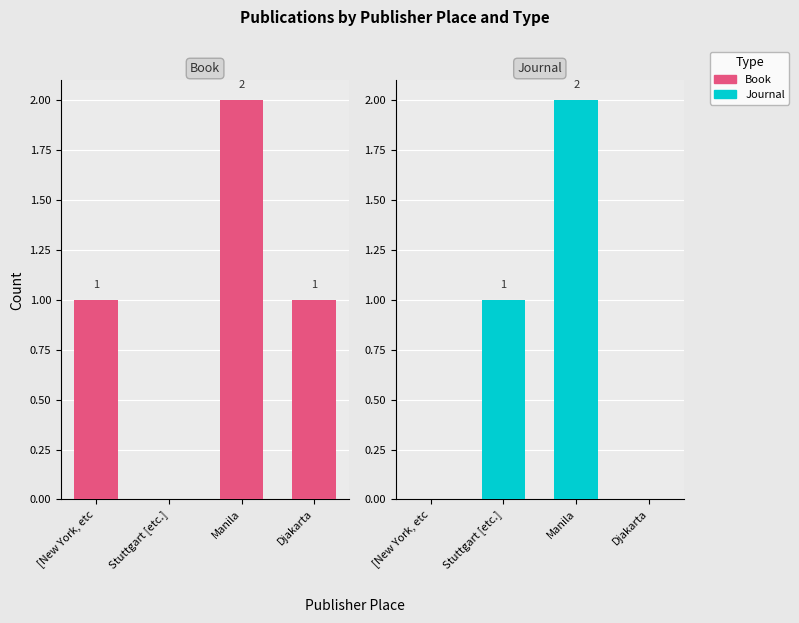

Reading left to right, extract all data points from this chart.

Book: 1	0	2	1
Journal: 0	1	2	0